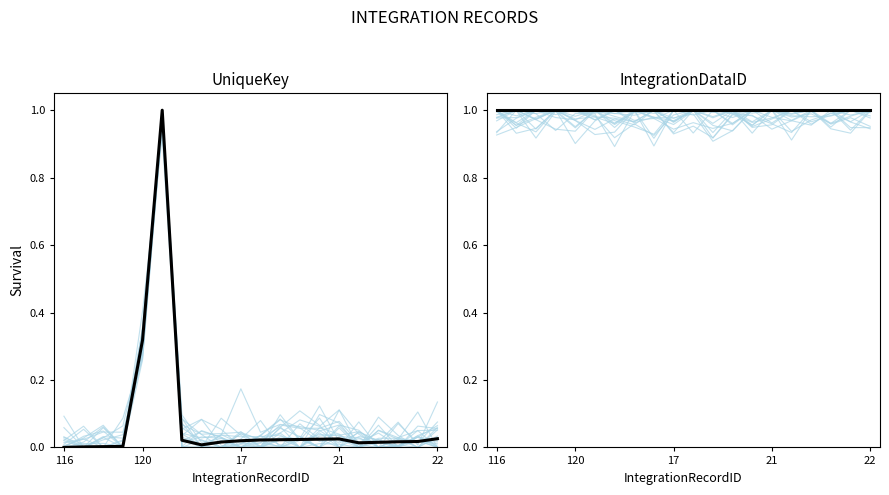

Is it true that IntegrationDataID equals 1.0 at 21?

True